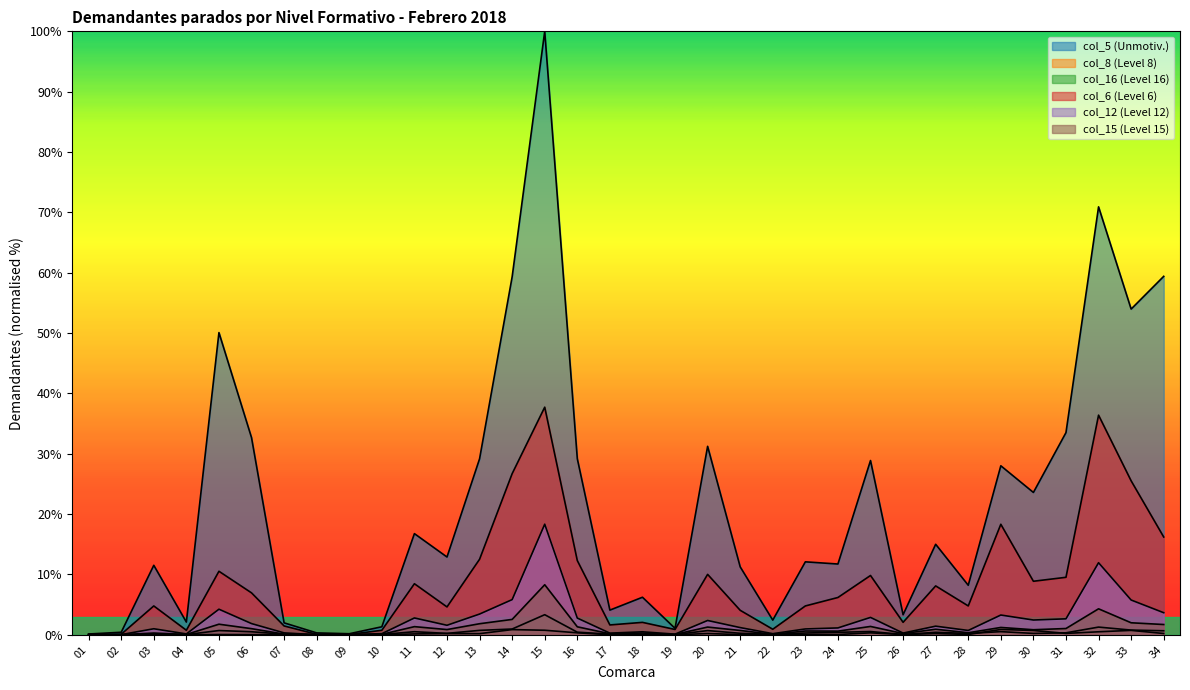

What is the sum of the col_6 values at 34 and 15?

53.9